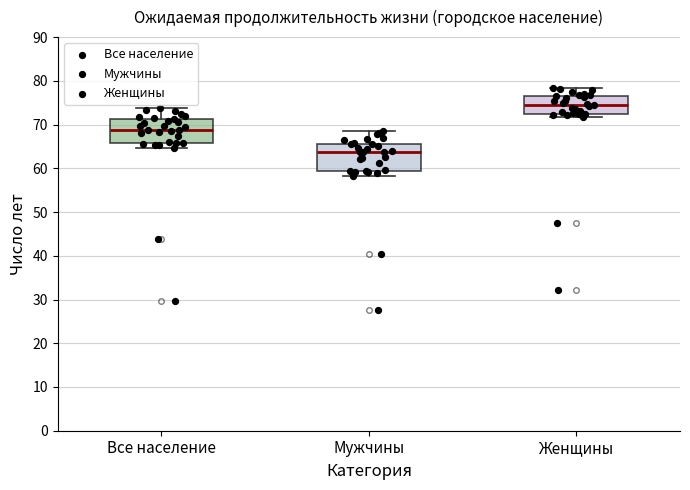

Reading left to right, read every box against the y-axis: the position of its median line, the range the box covers, and the ends of its whiskers. The values are not printed on the chart, so give them approximately, as read against the axis.

Все население: median 69, box 66 to 71, whiskers 65 to 74
Мужчины: median 64, box 59 to 66, whiskers 58 to 69
Женщины: median 75, box 72 to 77, whiskers 72 (just below the box's lower edge) to 78